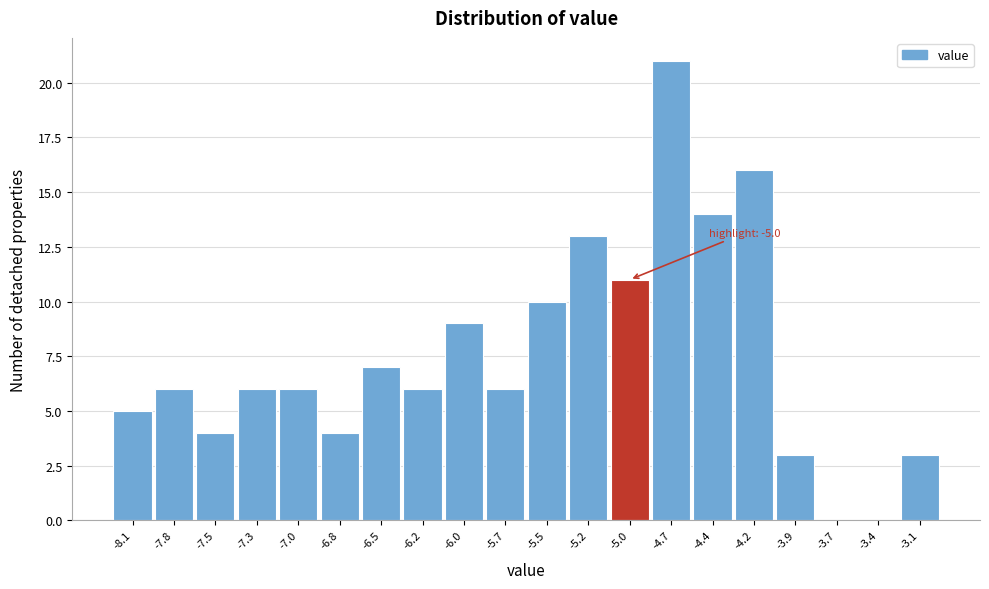

Over which range of the x-axis is the bar tallest?

-4.82 to -4.56